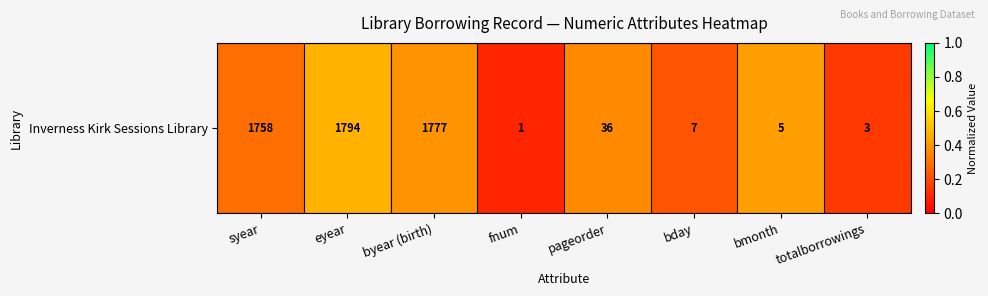

True or false: the data shows 0.1 at fnum.

True